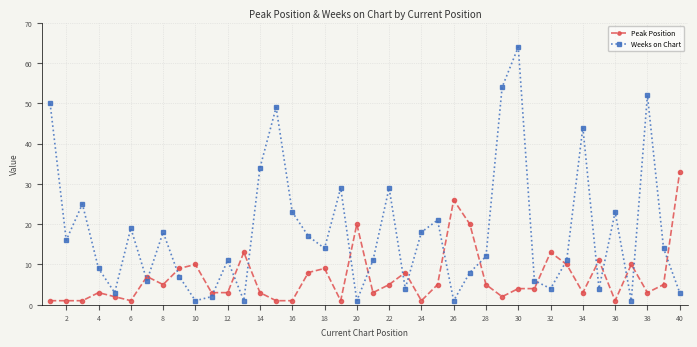

Which series has the largest range (max minus min)?

Weeks on Chart